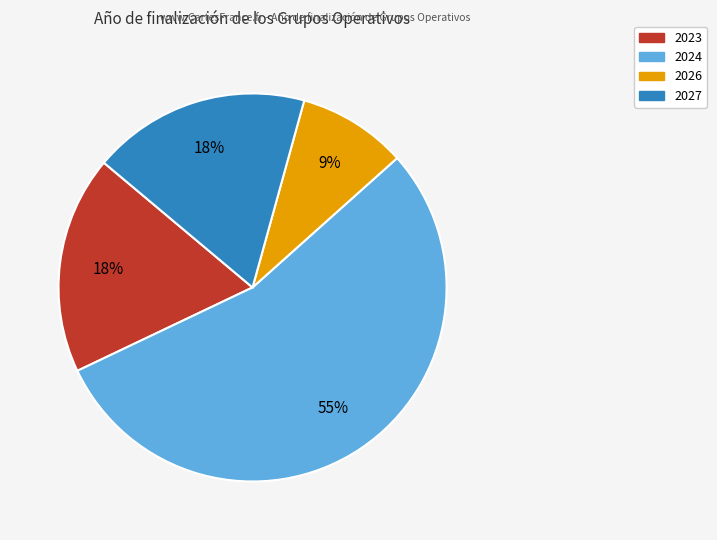

Do 2024 and 2027 together represent more than half of the pie?

Yes